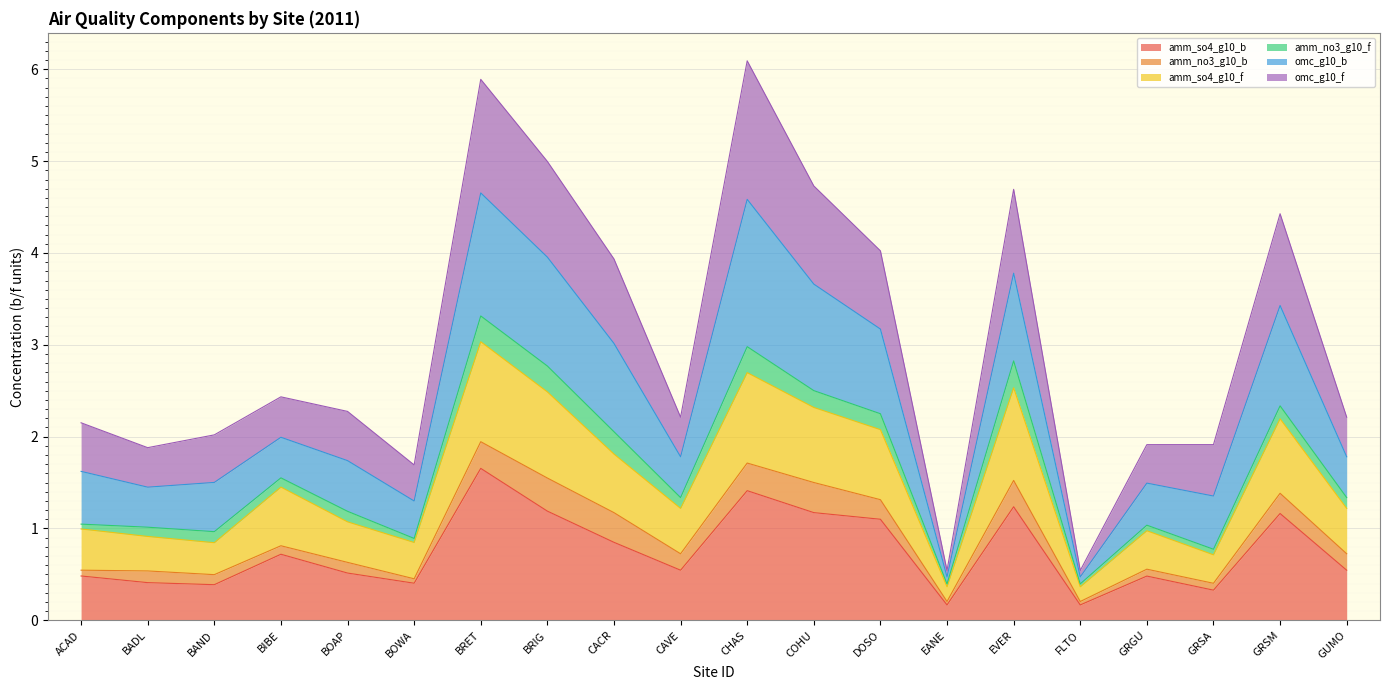

True or false: amm_so4_g10_f and amm_so4_g10_b cross at least once.

False